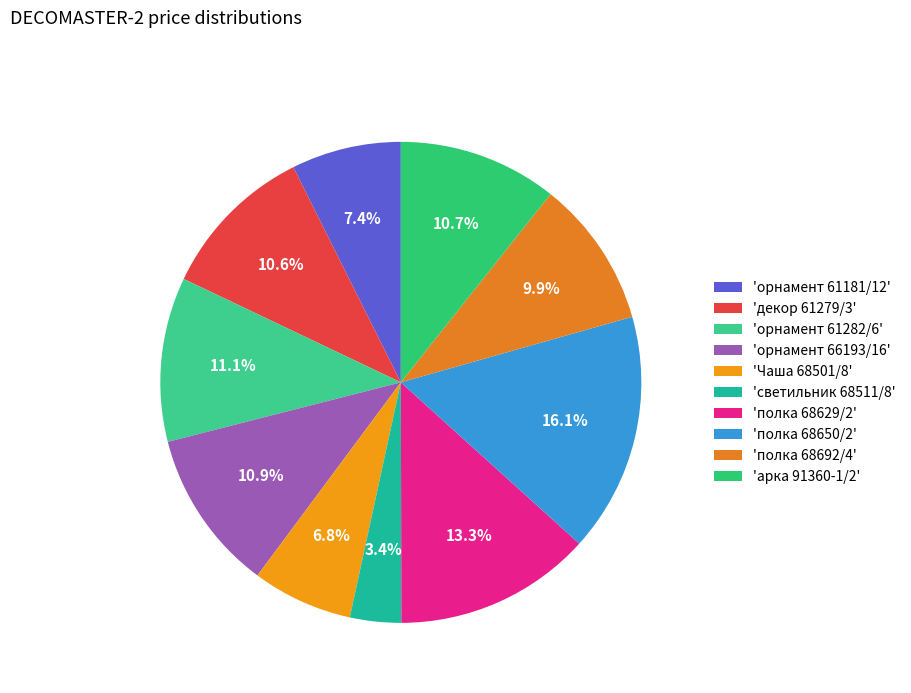

Count the number of slices in the pie.

10